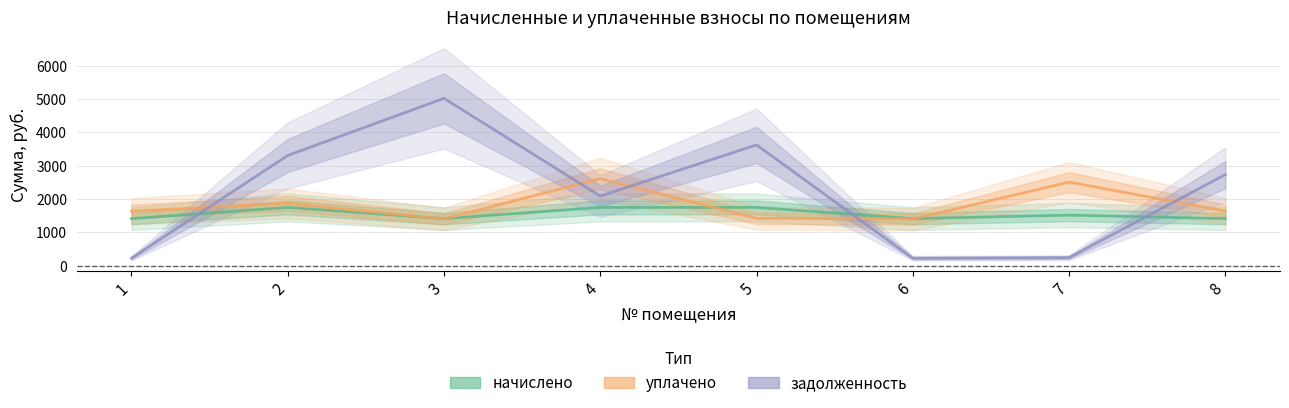

Between 6 and 4, which is larger?

4